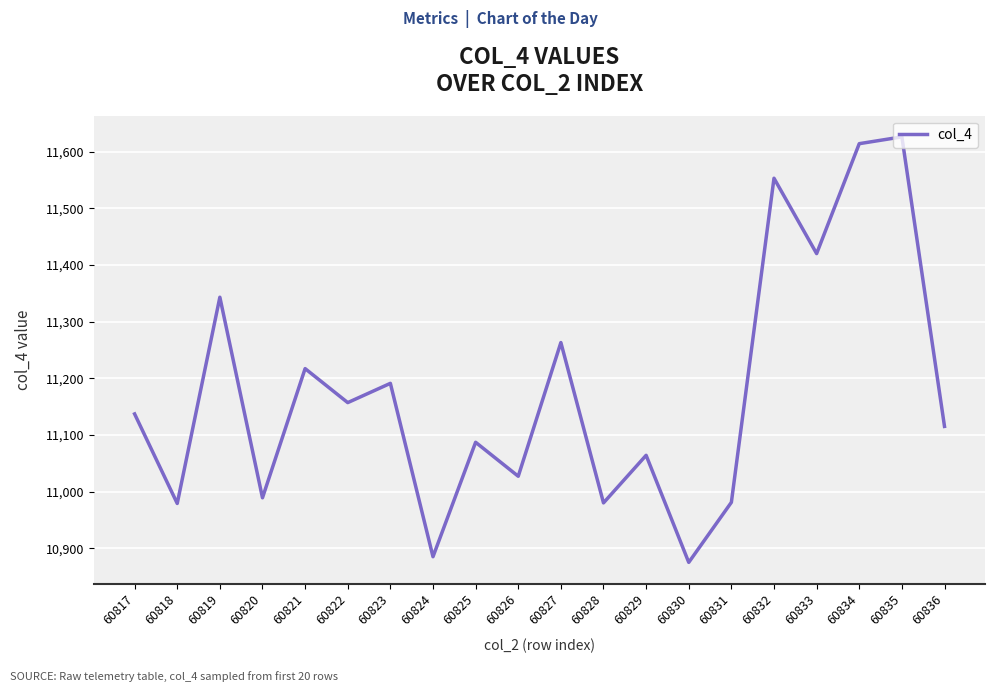

What is the sum of all values?

223503